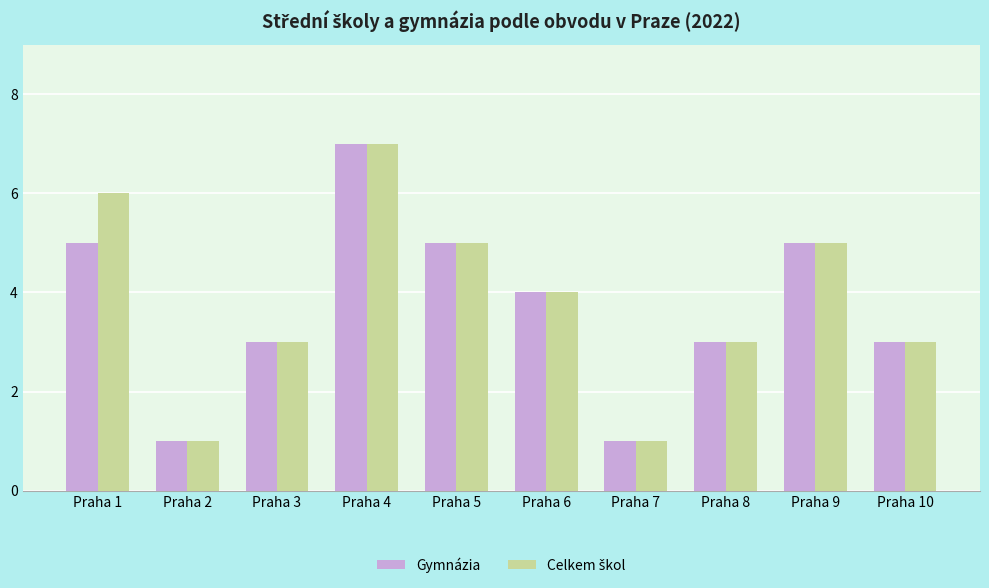

What is the difference between the second highest and second lowest values in the Gymnázia series?

4